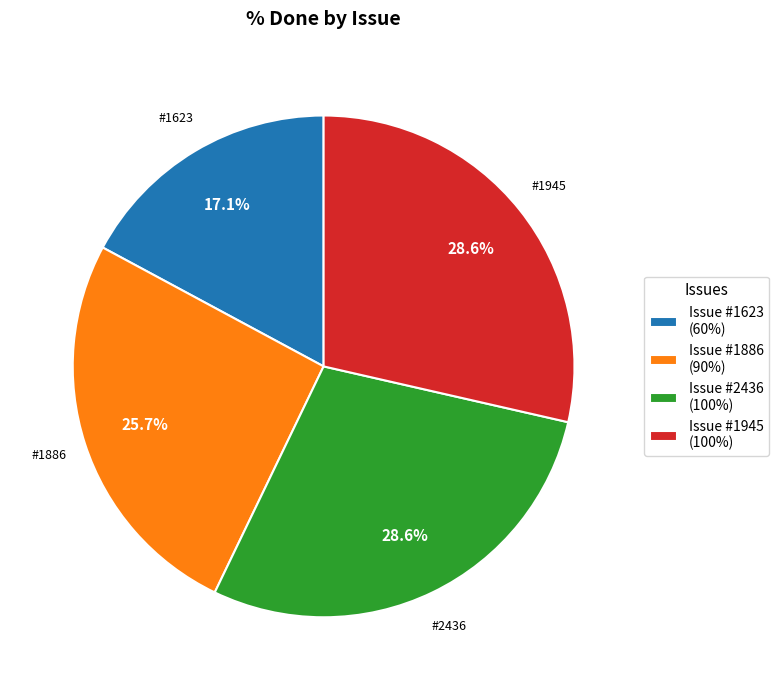

What is the ratio of the value at Issue #2436 (100%) to the value at Issue #1886 (90%)?

1.1